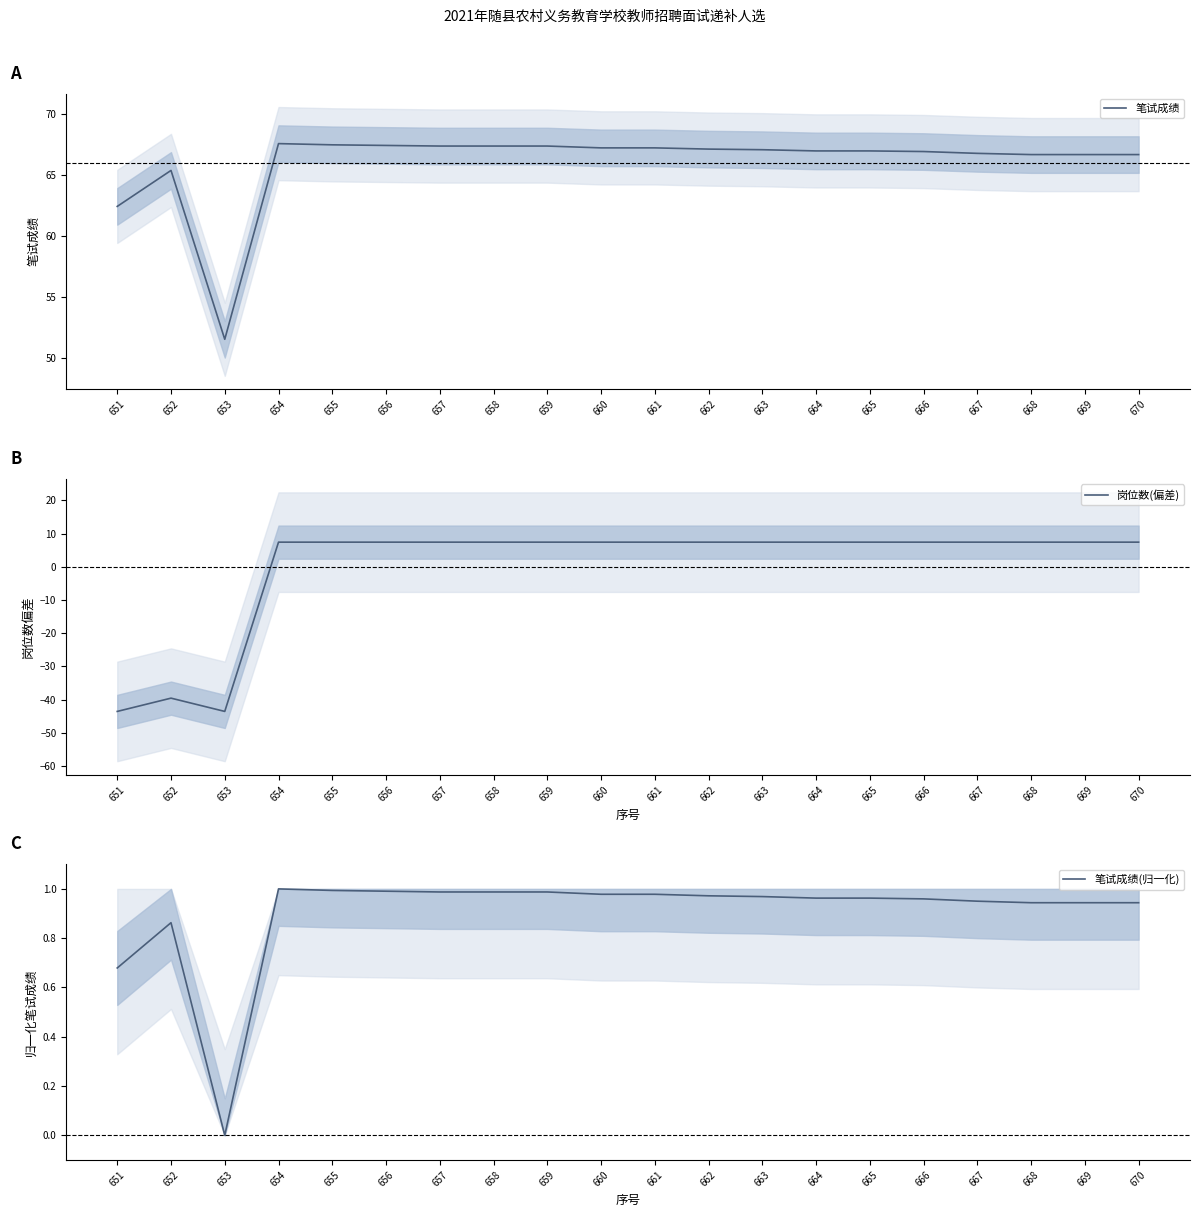

True or false: 笔试成绩(归一化) and 笔试成绩 cross at least once.

False